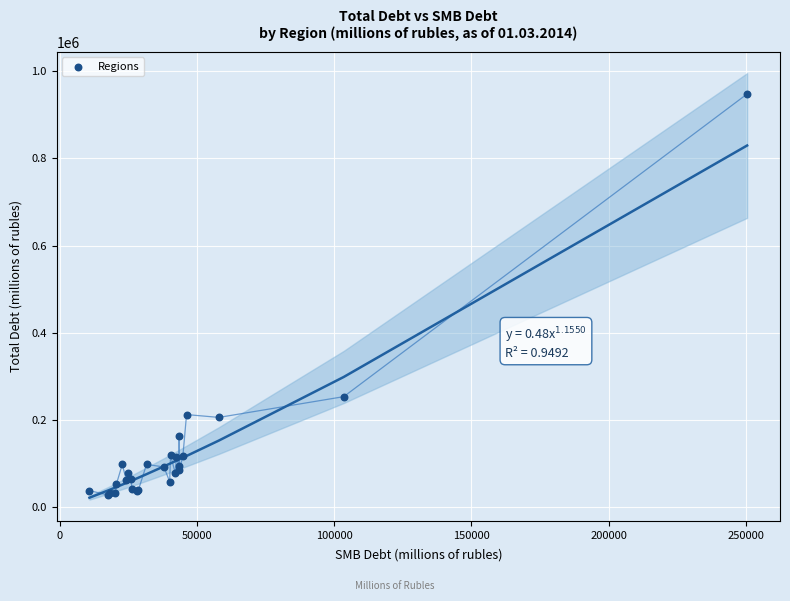

What Y value in the scatter plot is closest to 488099?

253710